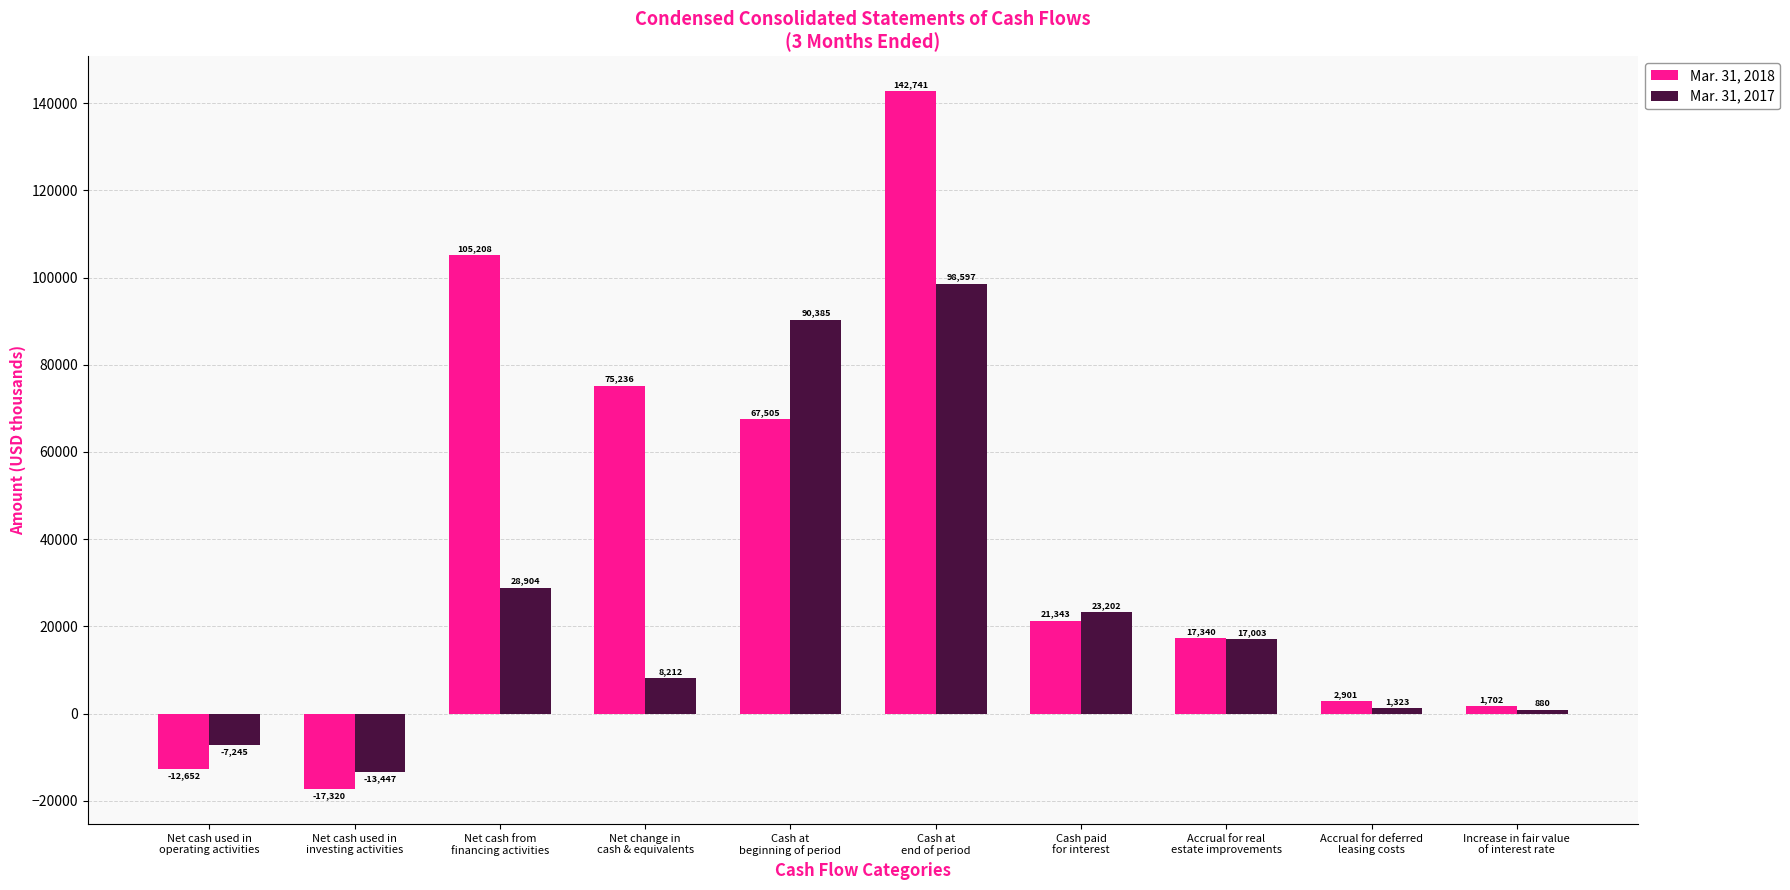

True or false: Mar. 31, 2018 has a value of 11289 at Cash paid
for interest.

False